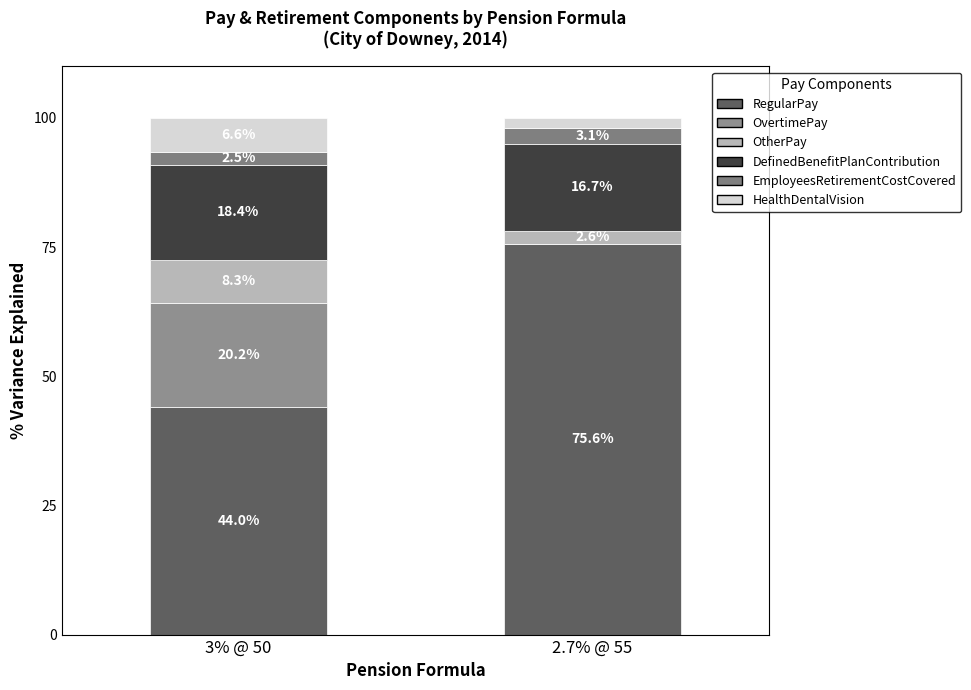

How many distinct data groups are displayed?

6